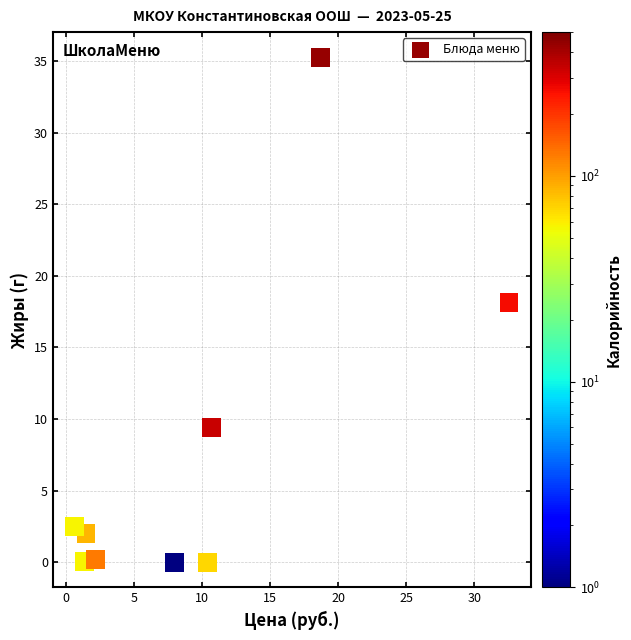

What is the average Y value?

7.5